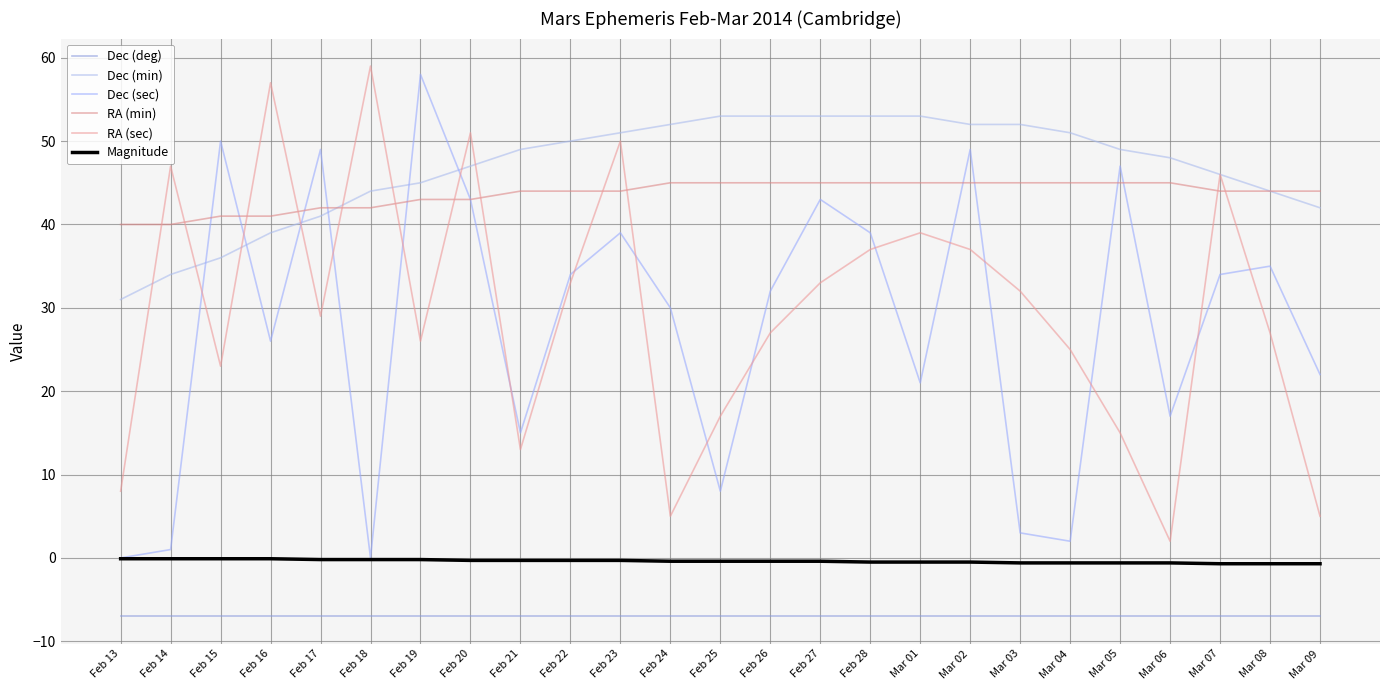

Where is Magnitude nearest to the value 0?

Feb 13